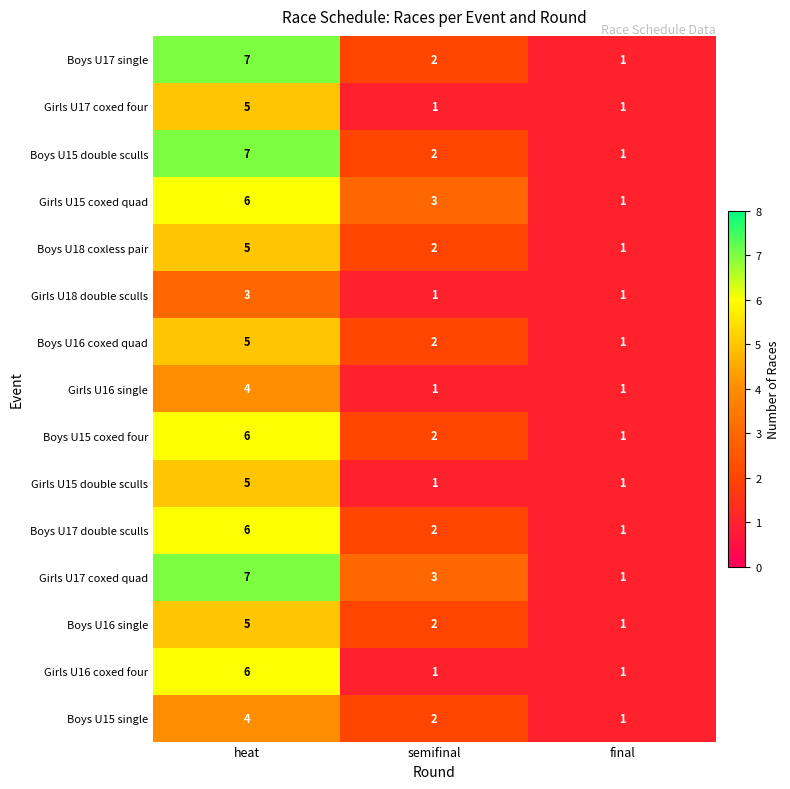

True or false: Boys U16 coxed quad has a value of 9 at heat.

False